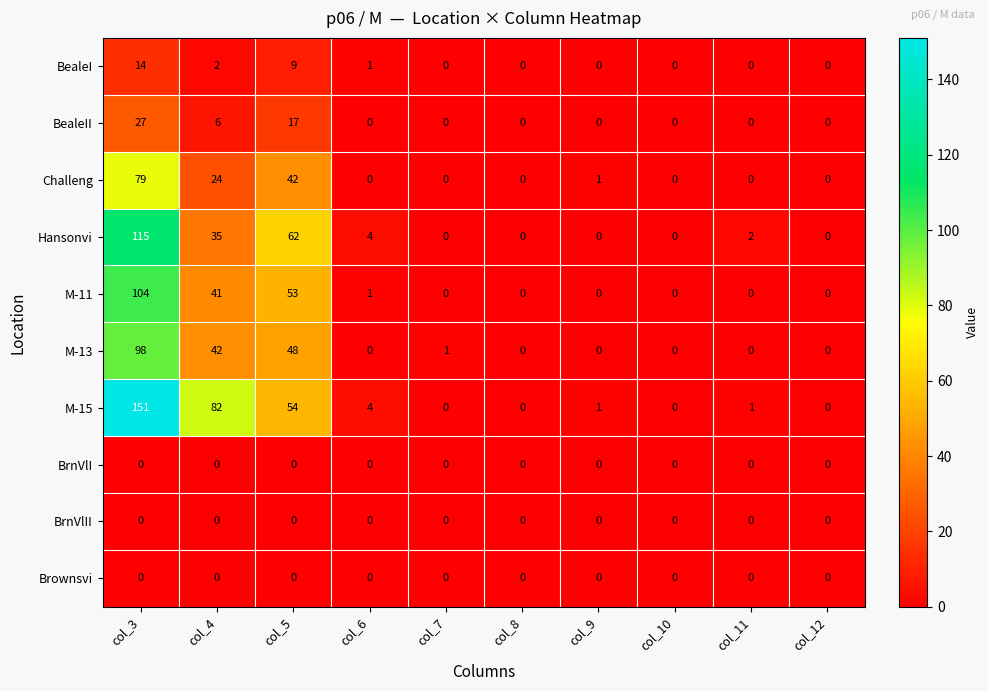

The Challeng series shows 42 at col_5. True or false?

True